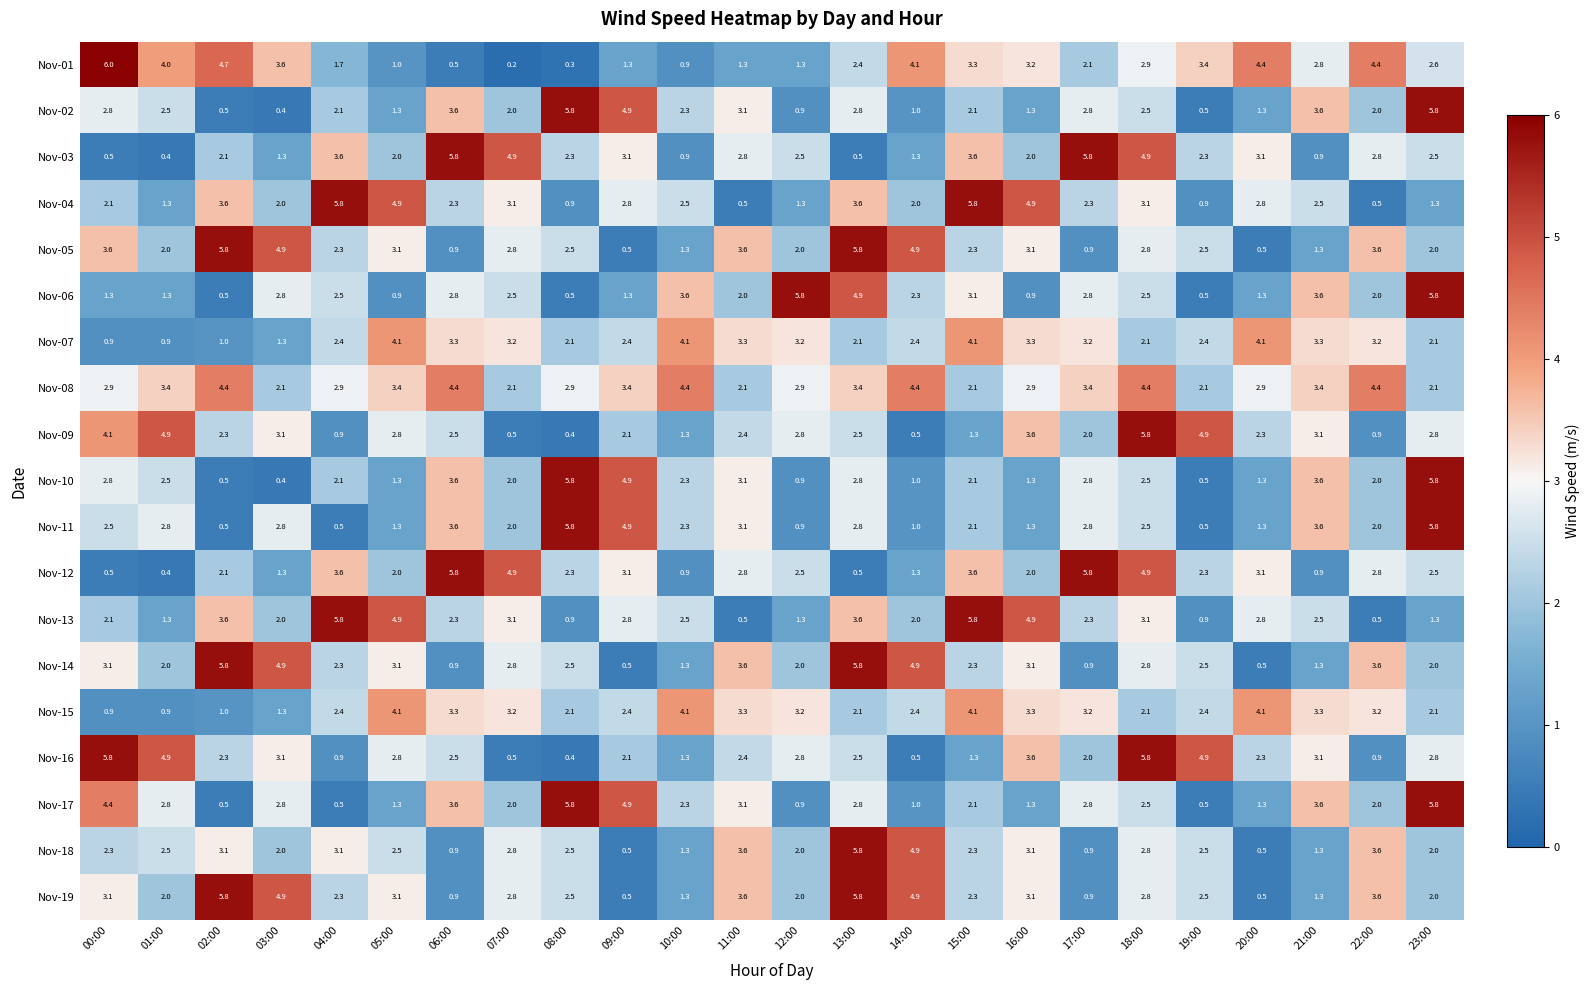

What is the difference between the maximum and minimum values in the Nov-12 series?

5.4